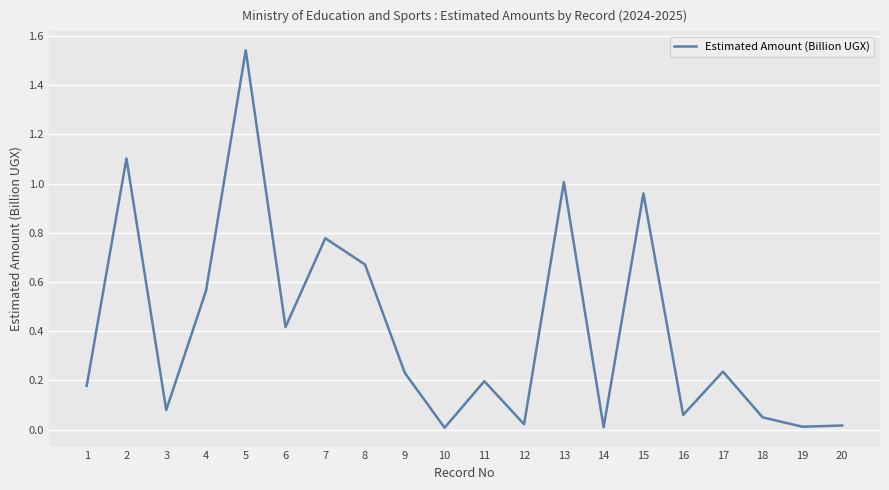

True or false: the data shows 0.1 at 17.

False